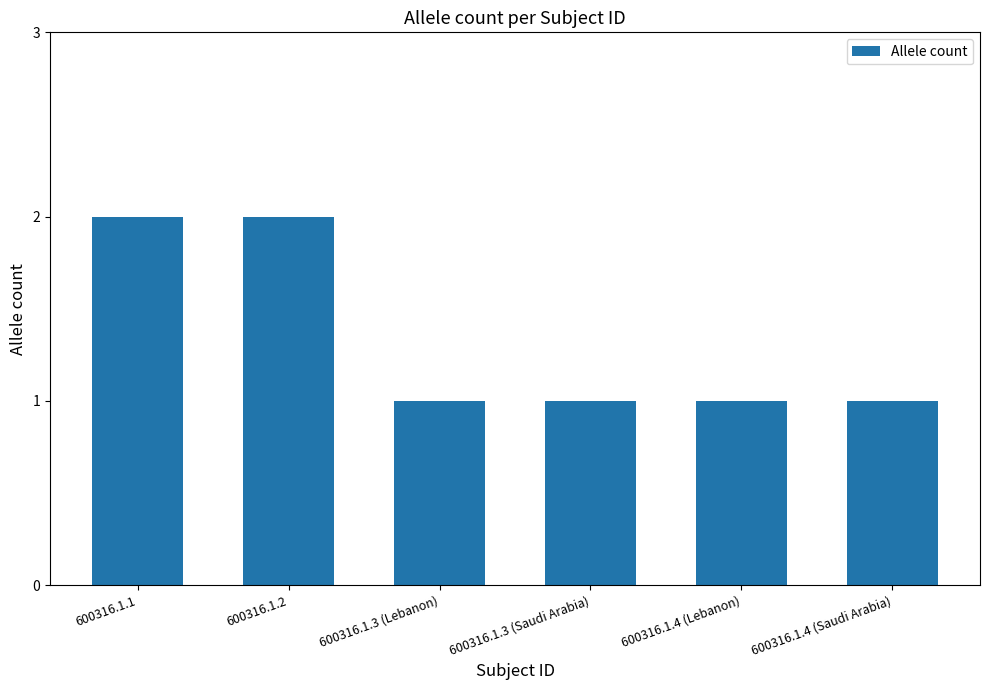

Reading right to left, list all the values displayed in this chart.

1	1	1	1	2	2